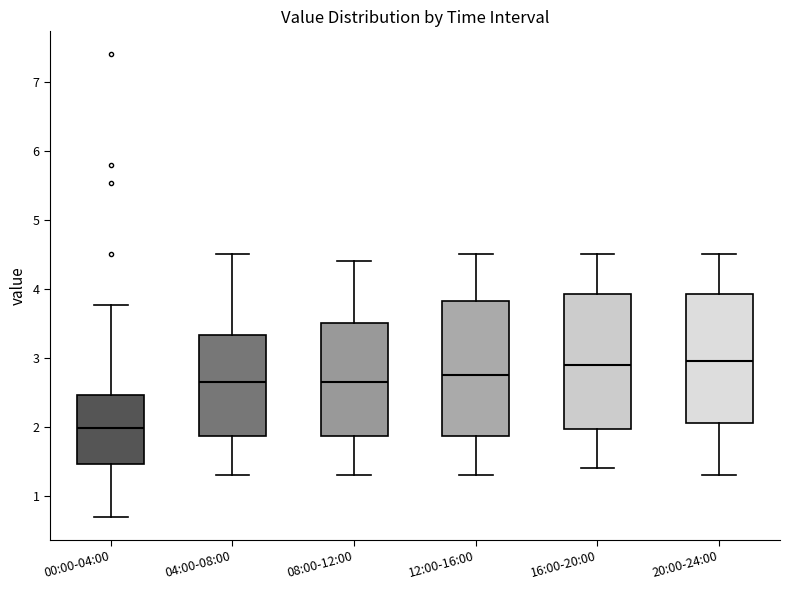

Reading left to right, read every box against the y-axis: the position of its median line, the range the box covers, and the ends of its whiskers. The values are not printed on the chart, so give them approximately, as read against the axis.

00:00-04:00: median 2.0, box 1.5 to 2.5, whiskers 0.7 to 3.8
04:00-08:00: median 2.7, box 1.9 to 3.3, whiskers 1.3 to 4.5
08:00-12:00: median 2.7, box 1.9 to 3.5, whiskers 1.3 to 4.4
12:00-16:00: median 2.8, box 1.9 to 3.8, whiskers 1.3 to 4.5
16:00-20:00: median 2.9, box 2.0 to 3.9, whiskers 1.4 to 4.5
20:00-24:00: median 3.0, box 2.1 to 3.9, whiskers 1.3 to 4.5